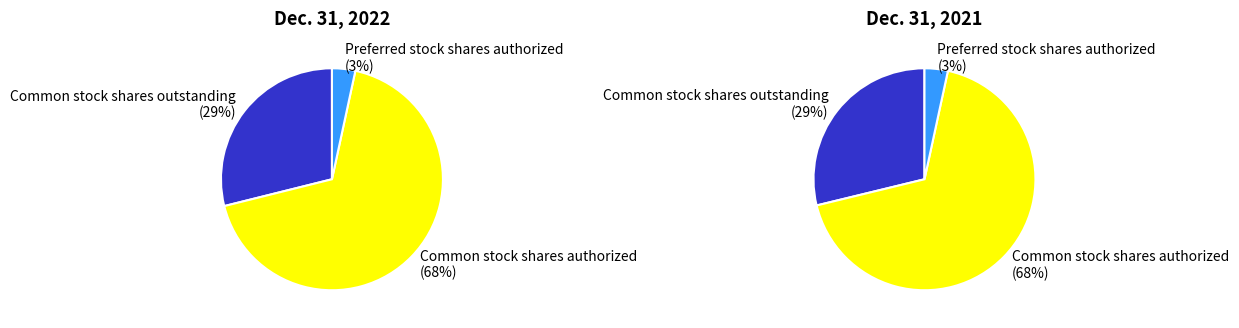

Is the sum of Preferred stock shares authorized and Common stock shares authorized greater than half?

Yes